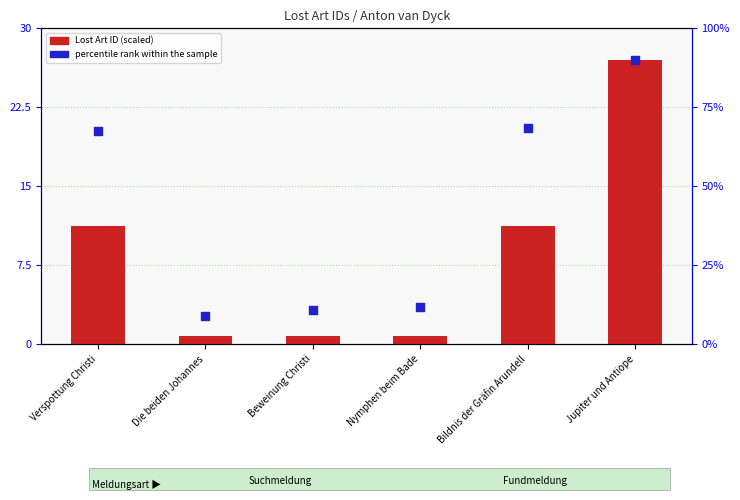

What is the total value across all series at Beweinung Christi?

4.1